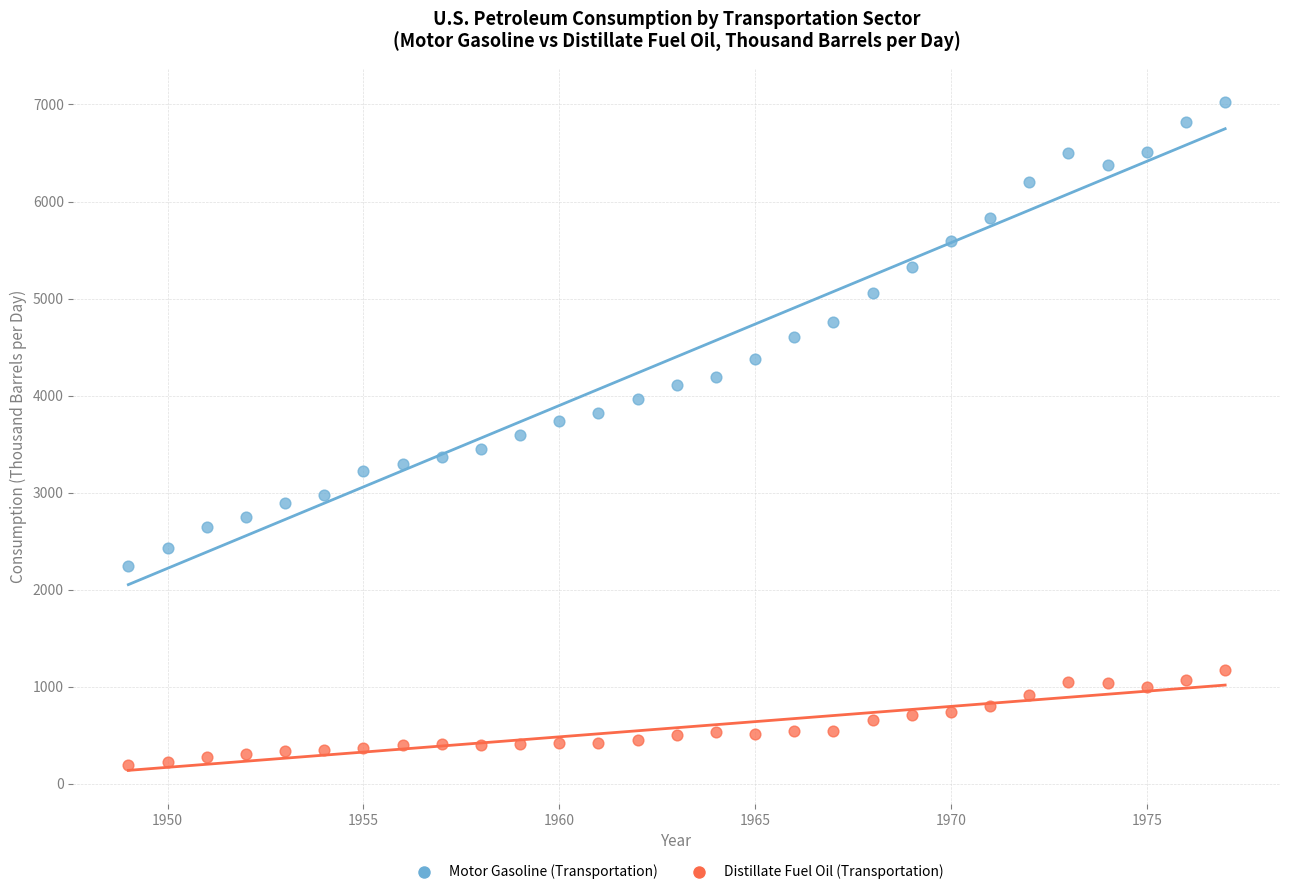

Which series contains the lowest Y value?

Distillate Fuel Oil (Transportation)